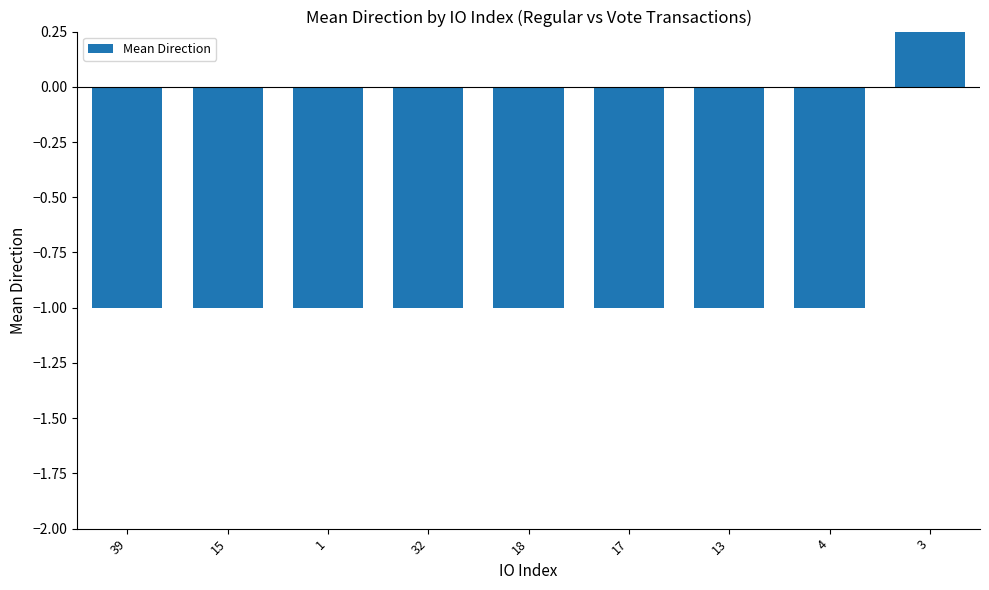

What is the sum of all values?

-7